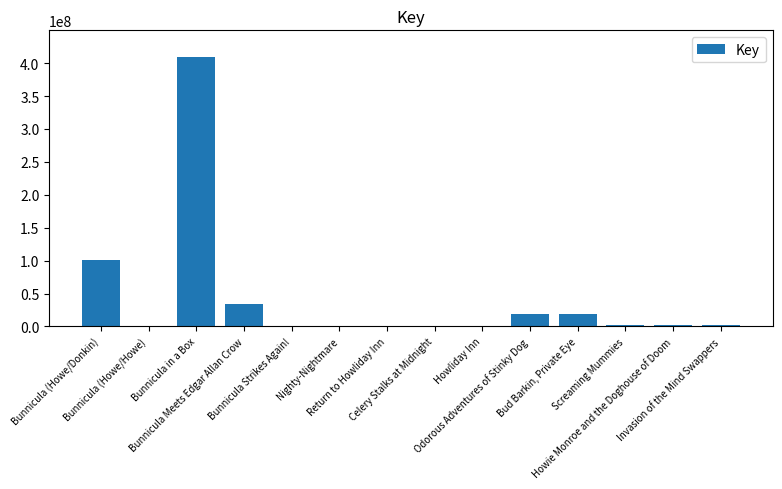

What is the greatest value displayed?

408945960